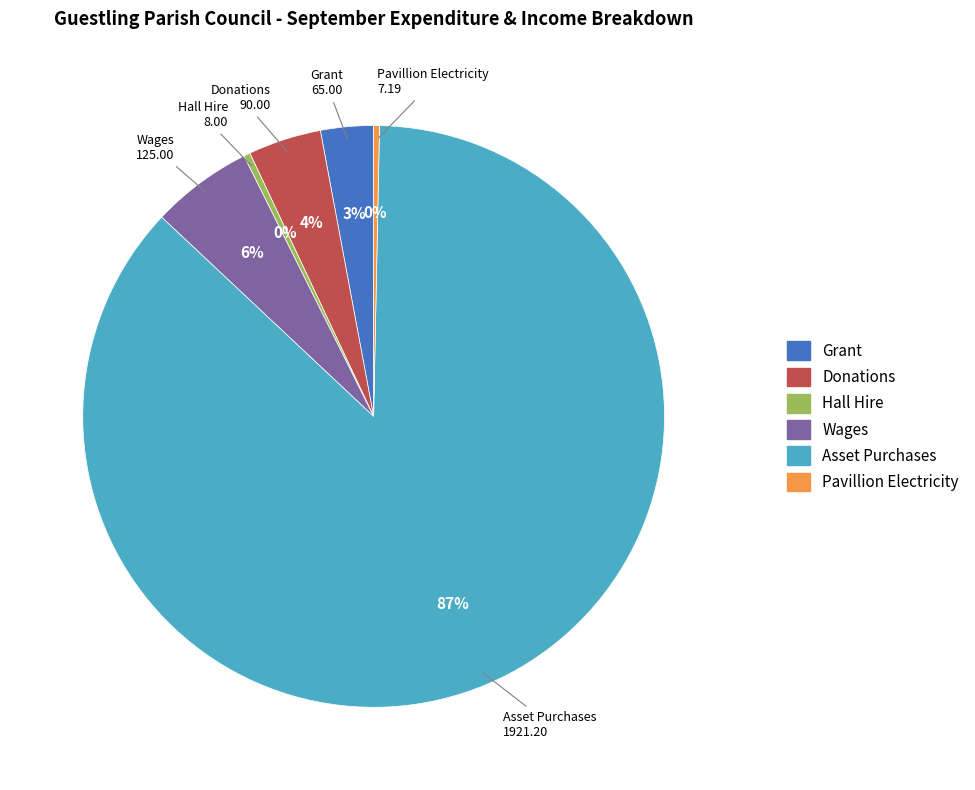

To the nearest percent, what is the average slice percentage?

17%